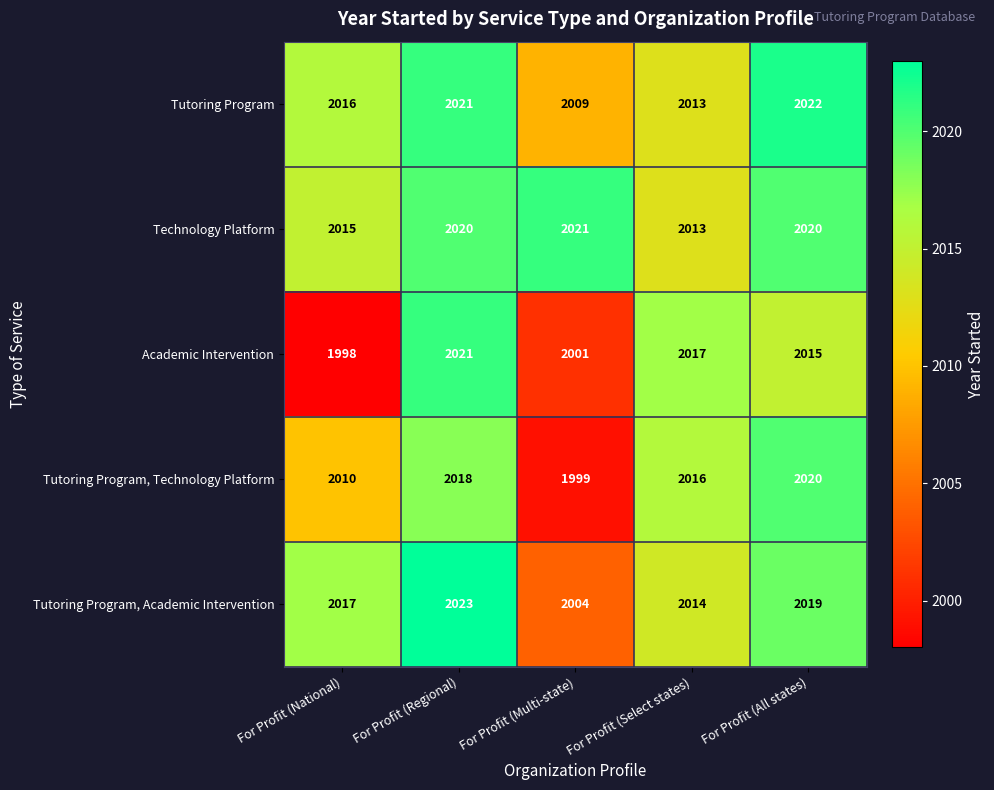

Reading left to right, extract all data points from this chart.

Tutoring Program: For Profit (National)=2016	For Profit (Regional)=2021	For Profit (Multi-state)=2009	For Profit (Select states)=2013	For Profit (All states)=2022
Technology Platform: For Profit (National)=2015	For Profit (Regional)=2020	For Profit (Multi-state)=2021	For Profit (Select states)=2013	For Profit (All states)=2020
Academic Intervention: For Profit (National)=1998	For Profit (Regional)=2021	For Profit (Multi-state)=2001	For Profit (Select states)=2017	For Profit (All states)=2015
Tutoring Program, Technology Platform: For Profit (National)=2010	For Profit (Regional)=2018	For Profit (Multi-state)=1999	For Profit (Select states)=2016	For Profit (All states)=2020
Tutoring Program, Academic Intervention: For Profit (National)=2017	For Profit (Regional)=2023	For Profit (Multi-state)=2004	For Profit (Select states)=2014	For Profit (All states)=2019